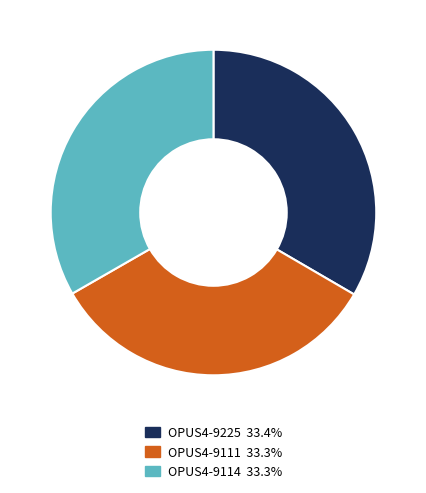

Approximately how many times larger is the value at OPUS4-9114 compared to OPUS4-9111?

1.0